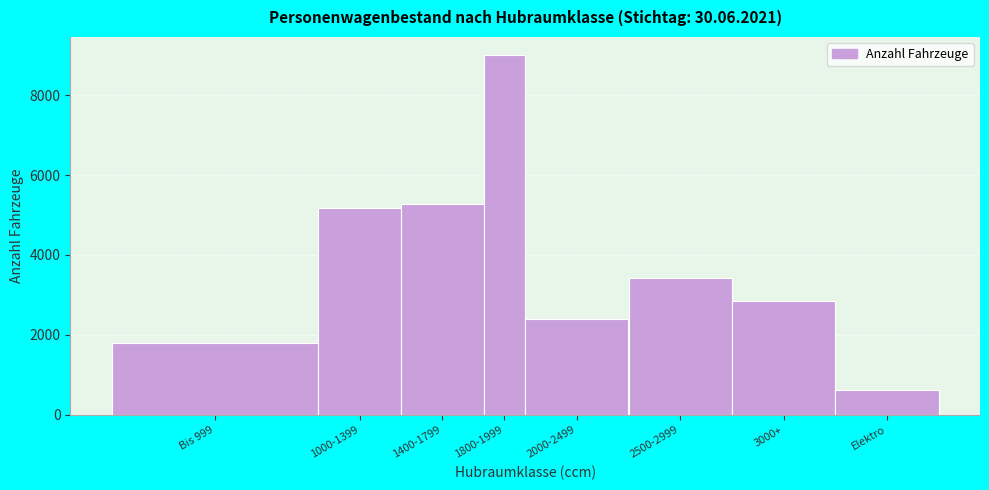

Reading left to right, transcribe all the data shown in this chart.

Bis 999=1790	1000-1399=5179	1400-1799=5264	1800-1999=9006	2000-2499=2385	2500-2999=3427	3000+=2857	Elektro=630